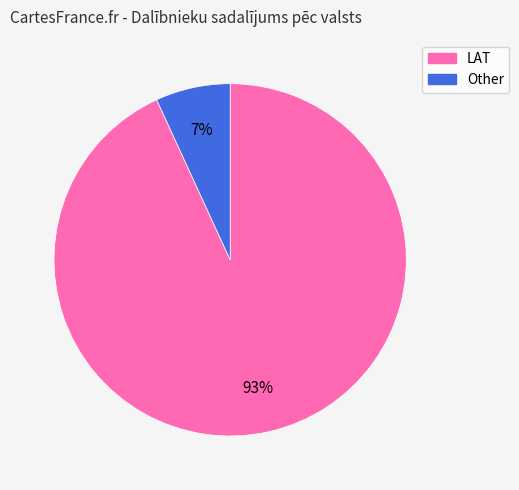

Combined, do LAT and Other account for over 50%?

Yes